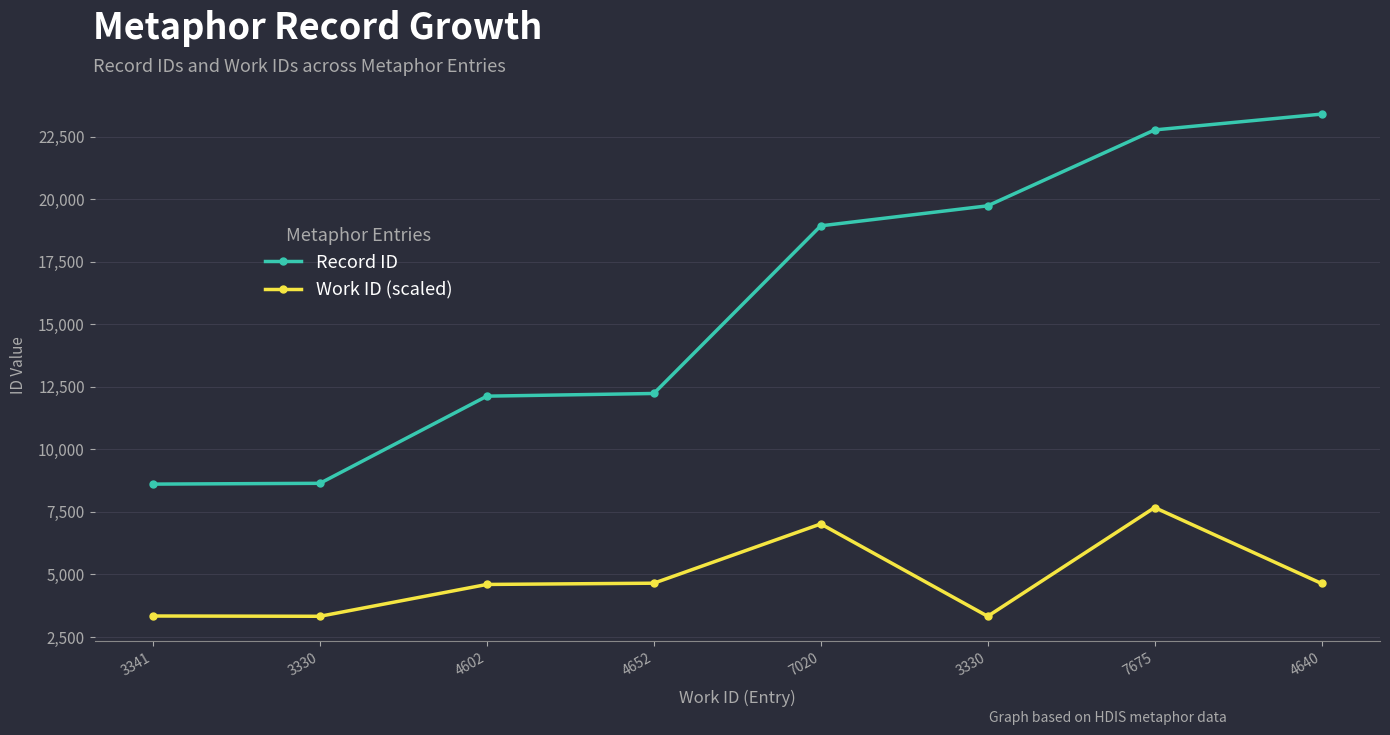

True or false: Record ID and Work ID (scaled) cross at least once.

False